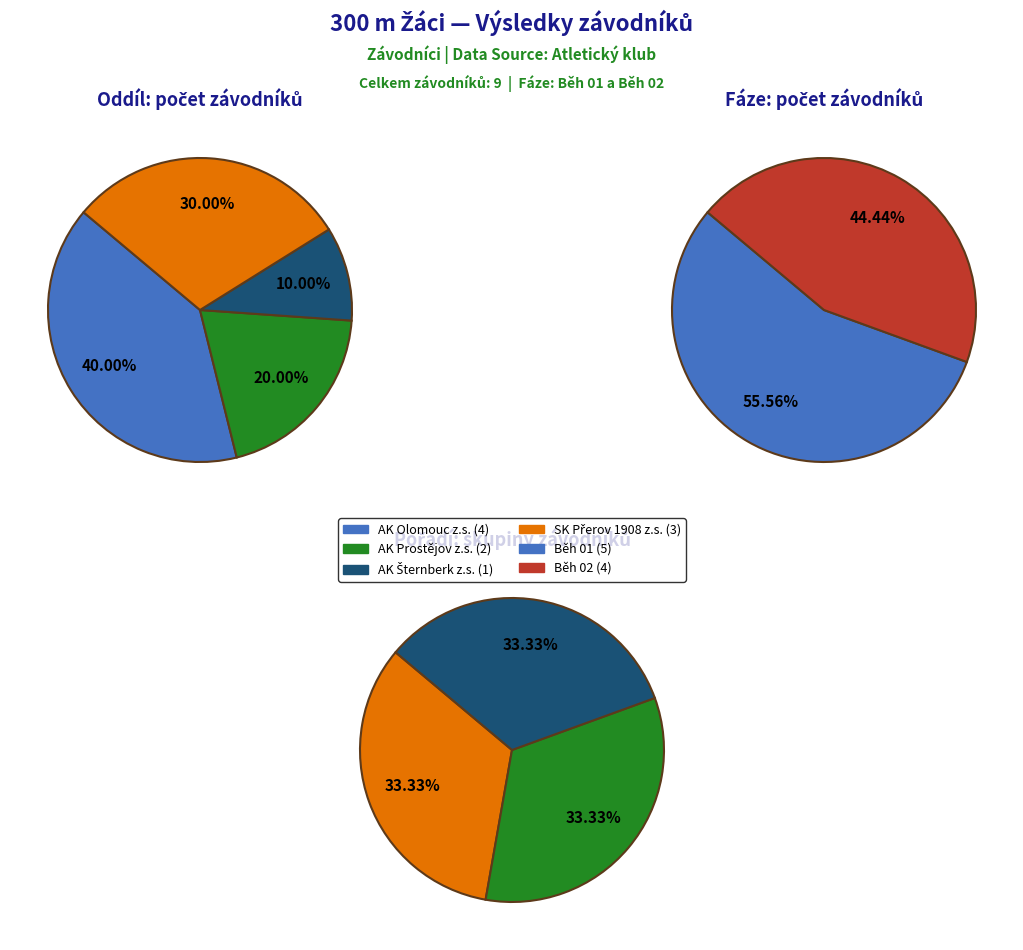

Count the number of slices in the pie.

4